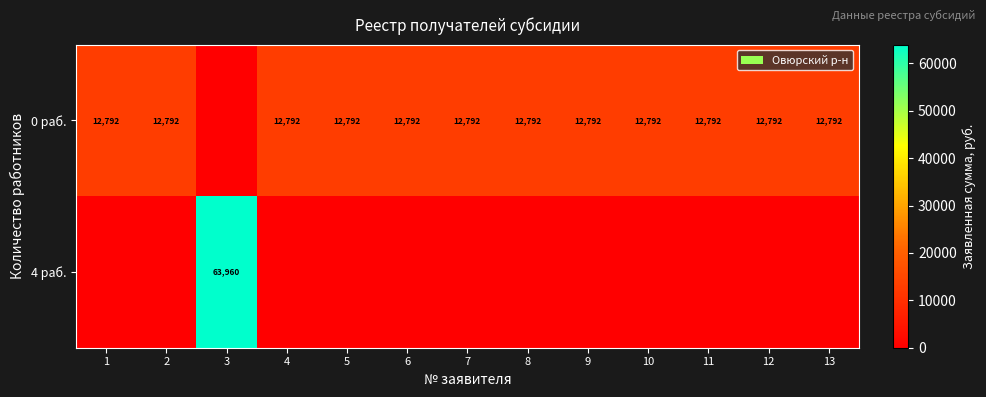

List the series in order of their overall mean, highest first.

row_0, row_1